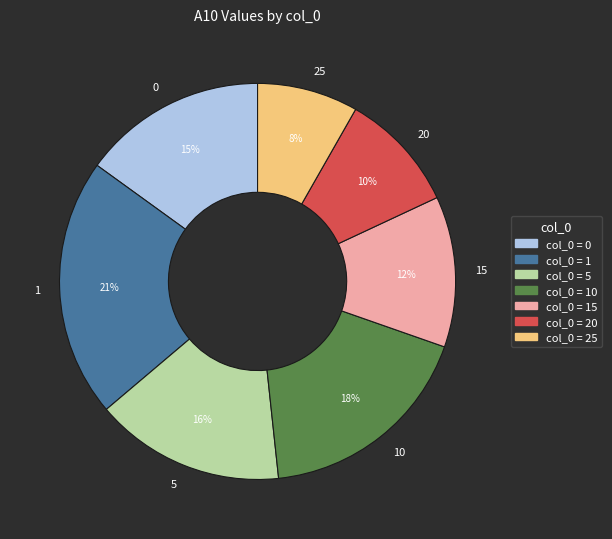

Is there any slice that represents more than half of the pie?

No